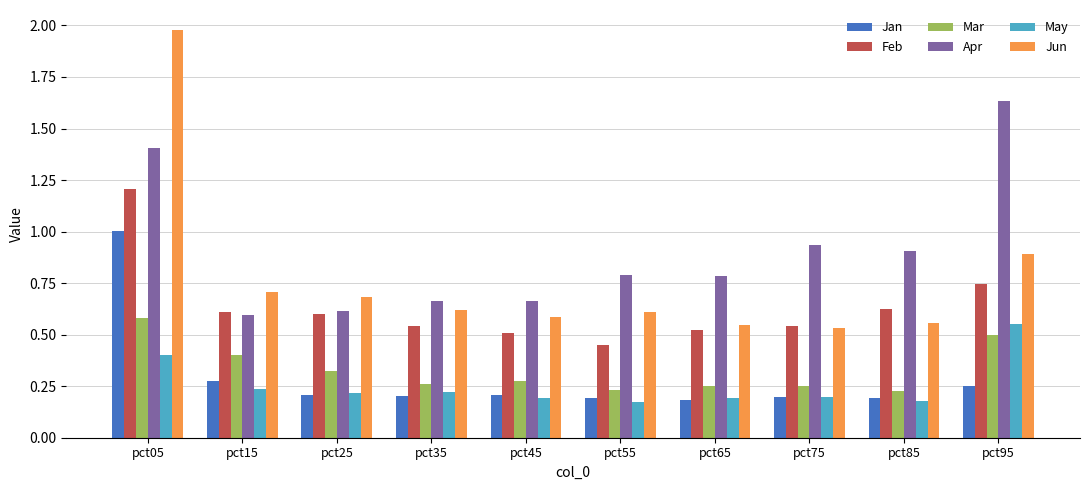

Which series has the largest range (max minus min)?

Jun